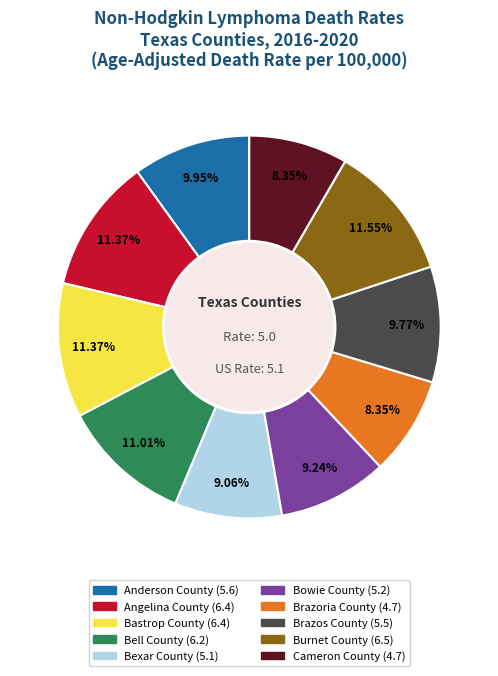

Is there any slice that represents more than half of the pie?

No